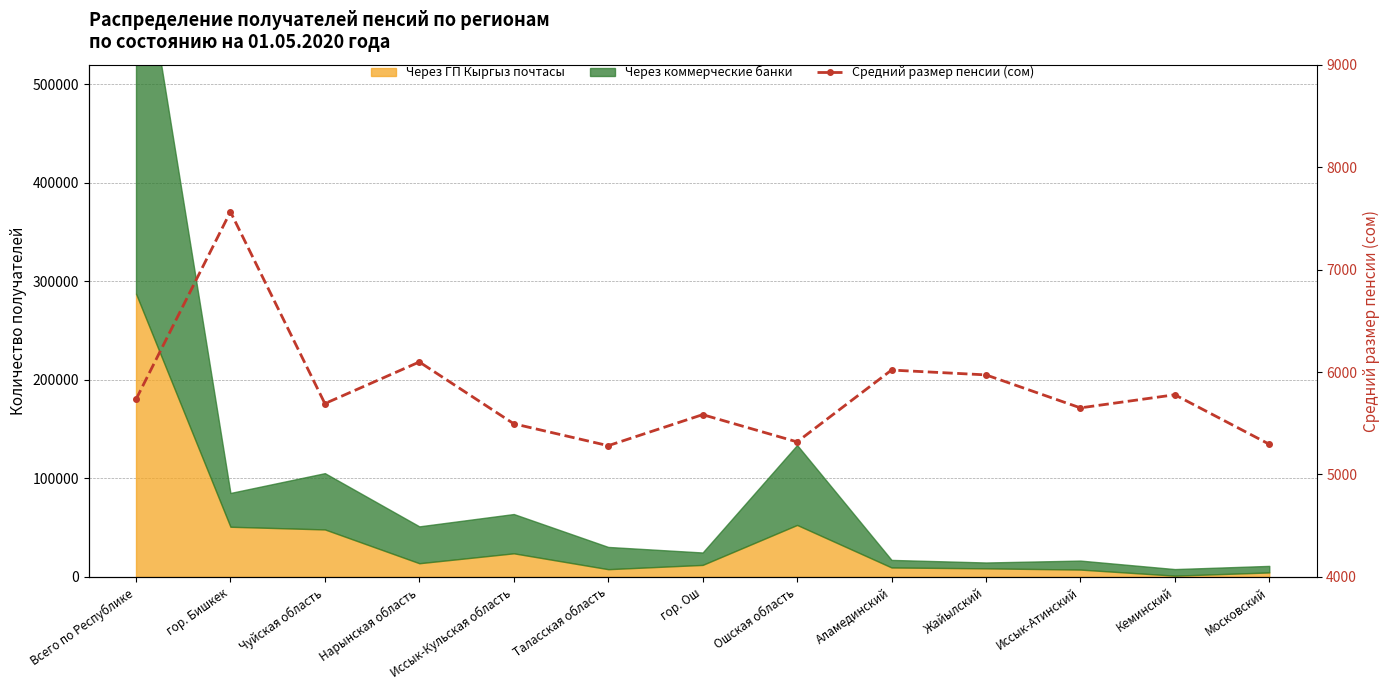

What is the change in value from Всего по Республике to Кеминский?

+45